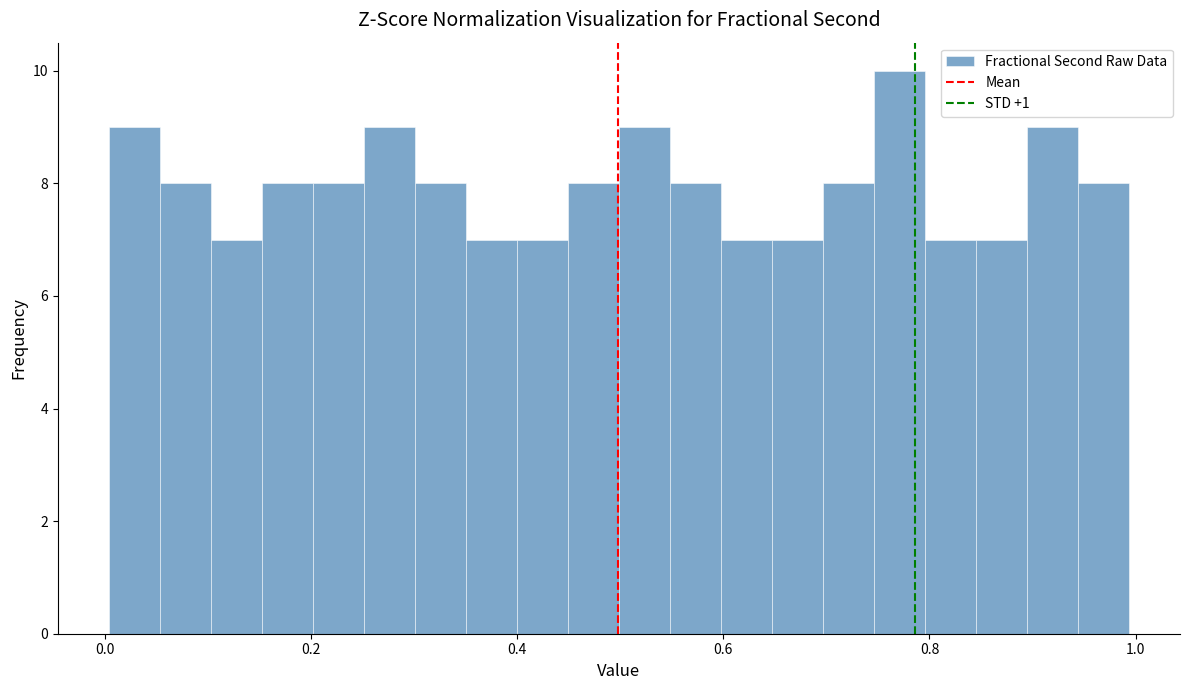

Around what value on the x-axis is the tallest bar? Give the approximate position of its centre, as read against the axis.

0.78